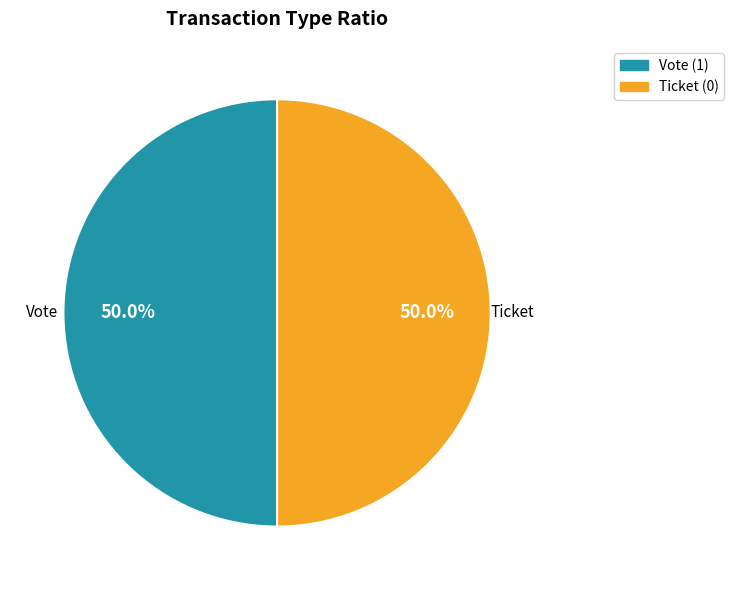

How many segments does this pie chart have?

2